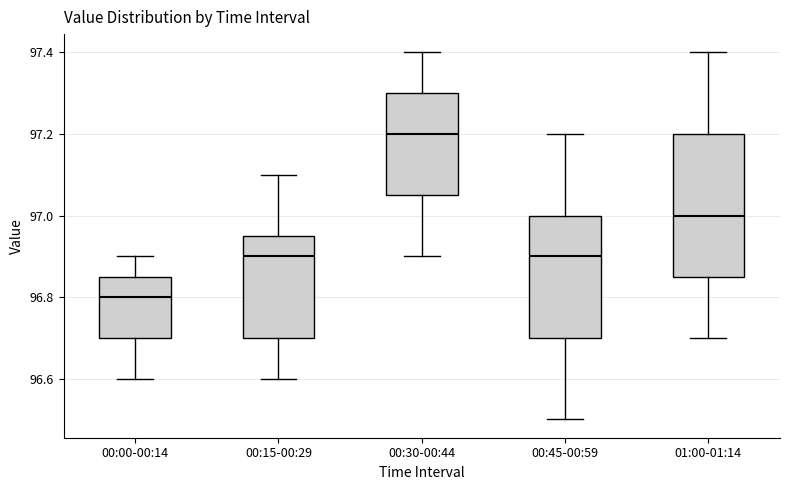

Where does the lower whisker of the box for 01:00-01:14 end on the y-axis? The values are not printed on the chart, so give them approximately, as read against the axis.

96.70